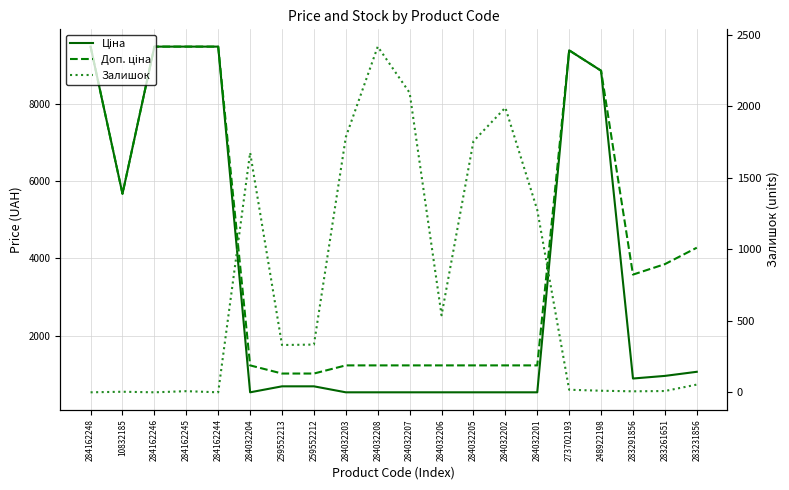

Which category has the lowest value across all series?

284162248